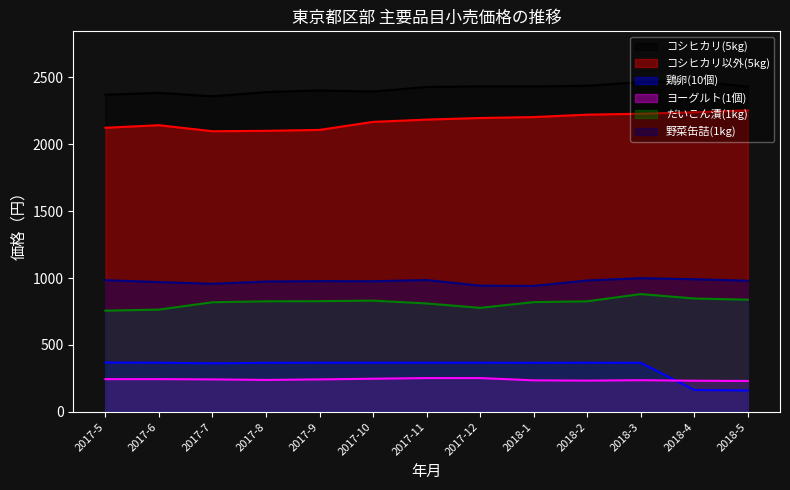

Which series has the widest spread of values?

鶏卵(10個)